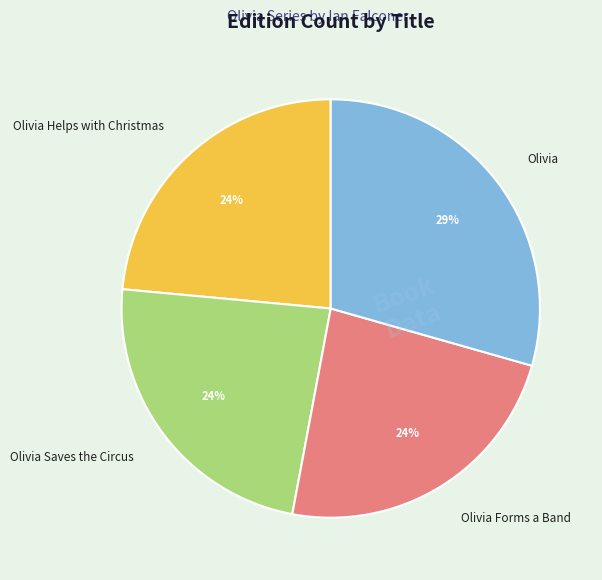

The Olivia slice represents 36% of the pie. True or false?

False